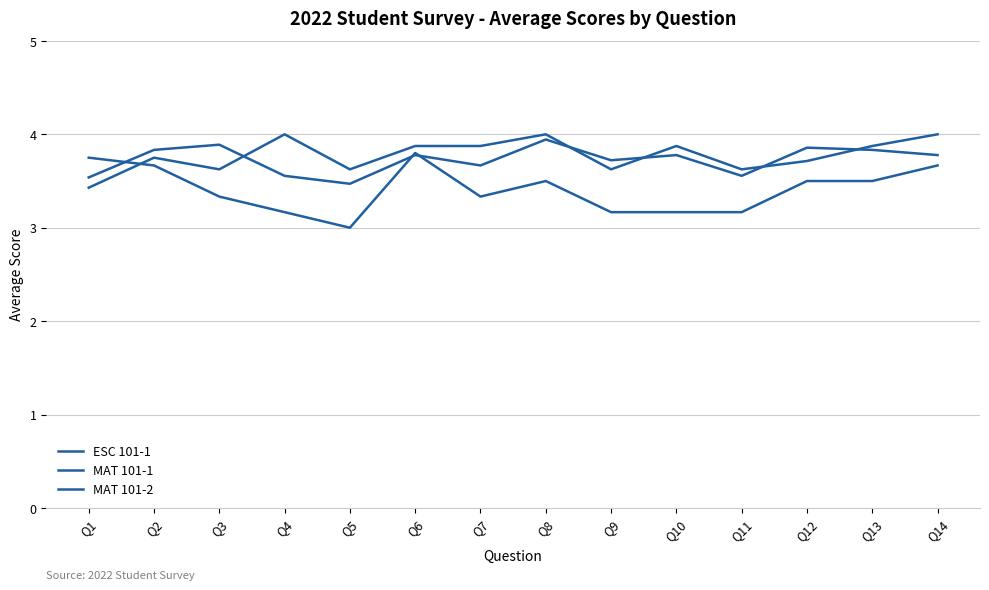

Is it true that ESC 101-1 equals 3.8 at Q14?

True